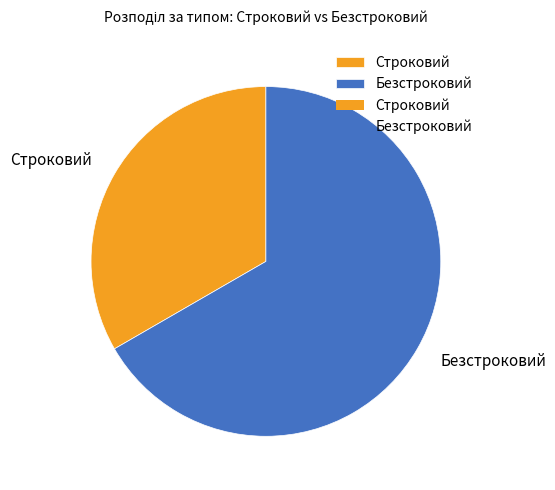

Combined, do Строковий and Безстроковий account for over 50%?

Yes